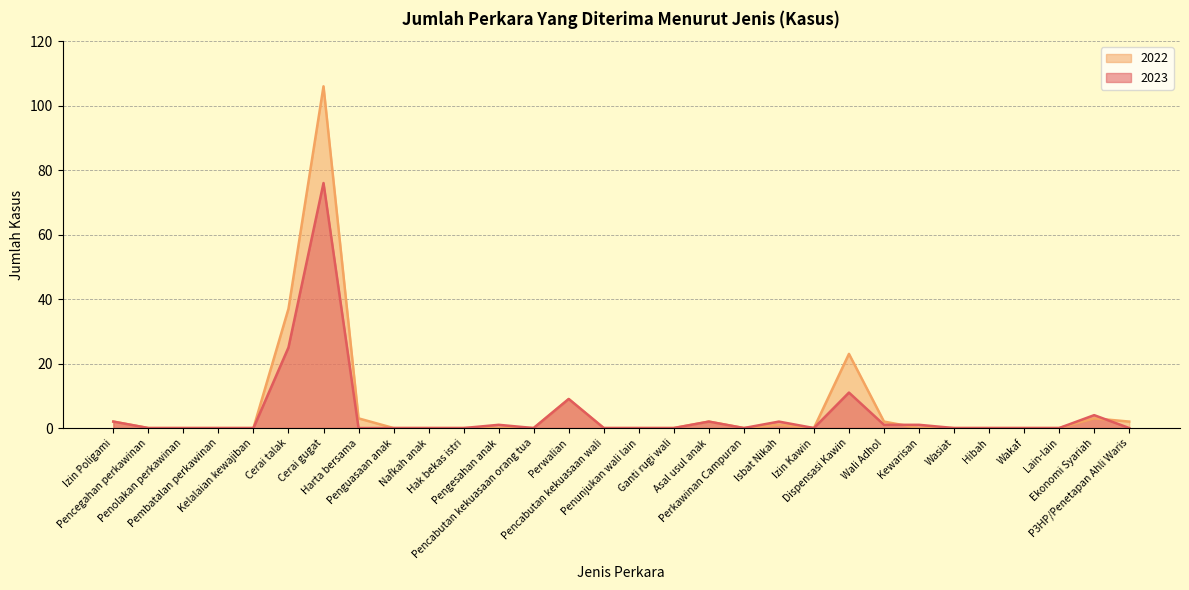

Between Lain-lain and Kelalaian kewajiban, which is larger?

Lain-lain